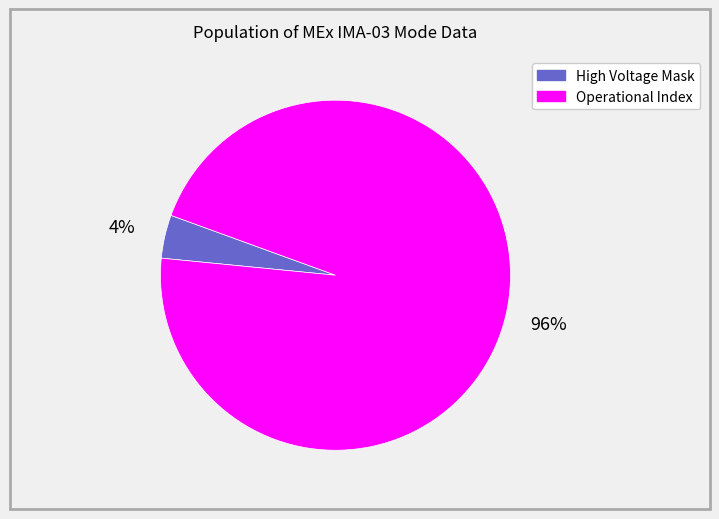

To the nearest percent, what is the average slice percentage?

50%